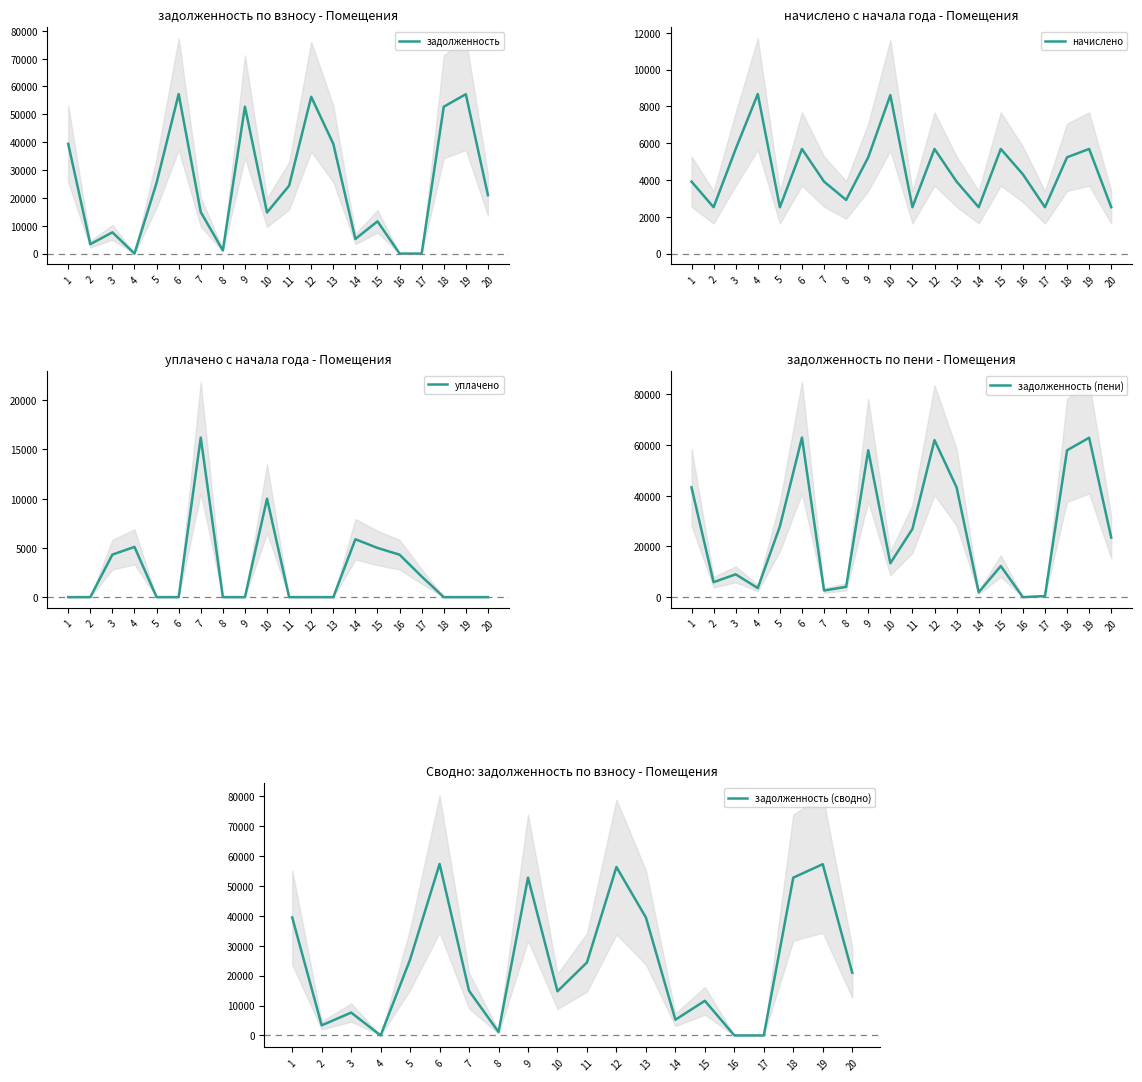

Is this an area chart (filled region under the line)?

No